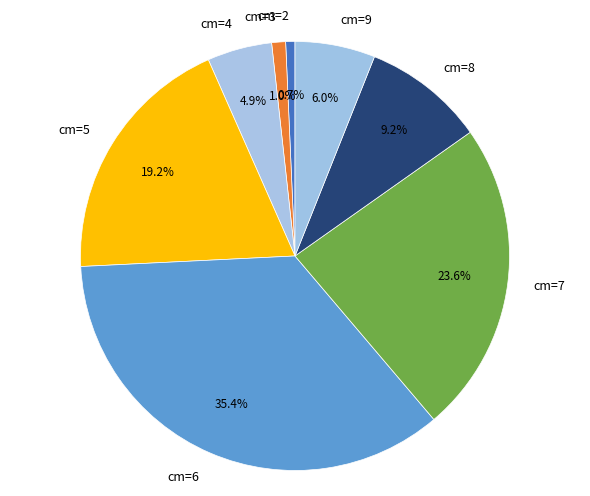

To the nearest percent, what is the average slice percentage?

12%